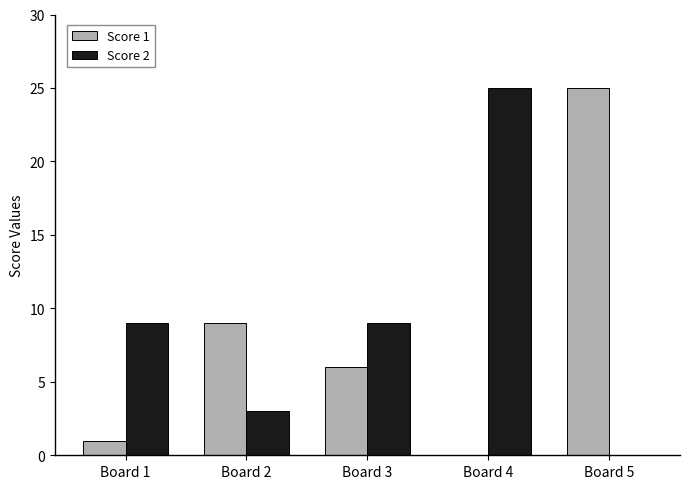

What is the total value across all series at Board 2?

12